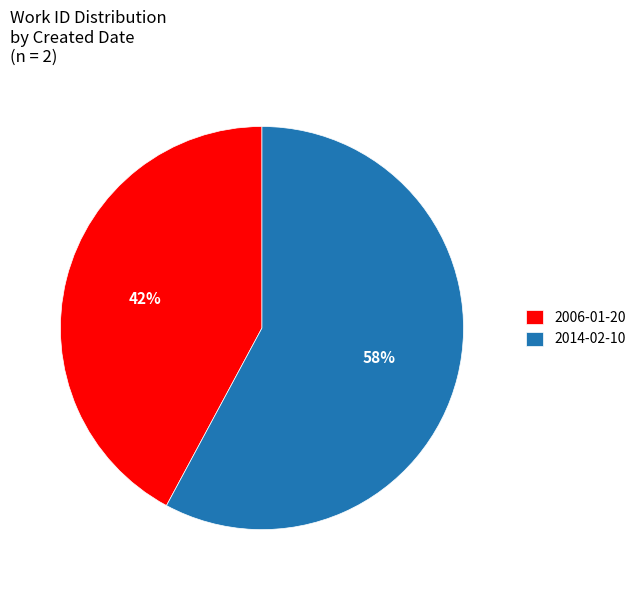

Which category has the biggest portion of the pie?

2014-02-10